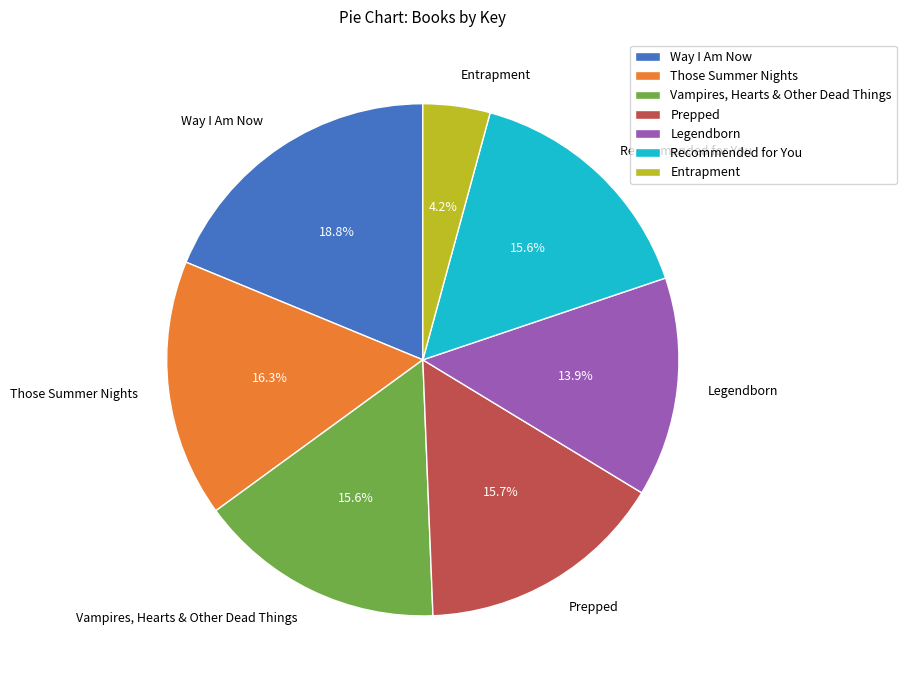

Is the sum of Recommended for You and Way I Am Now greater than half?

No